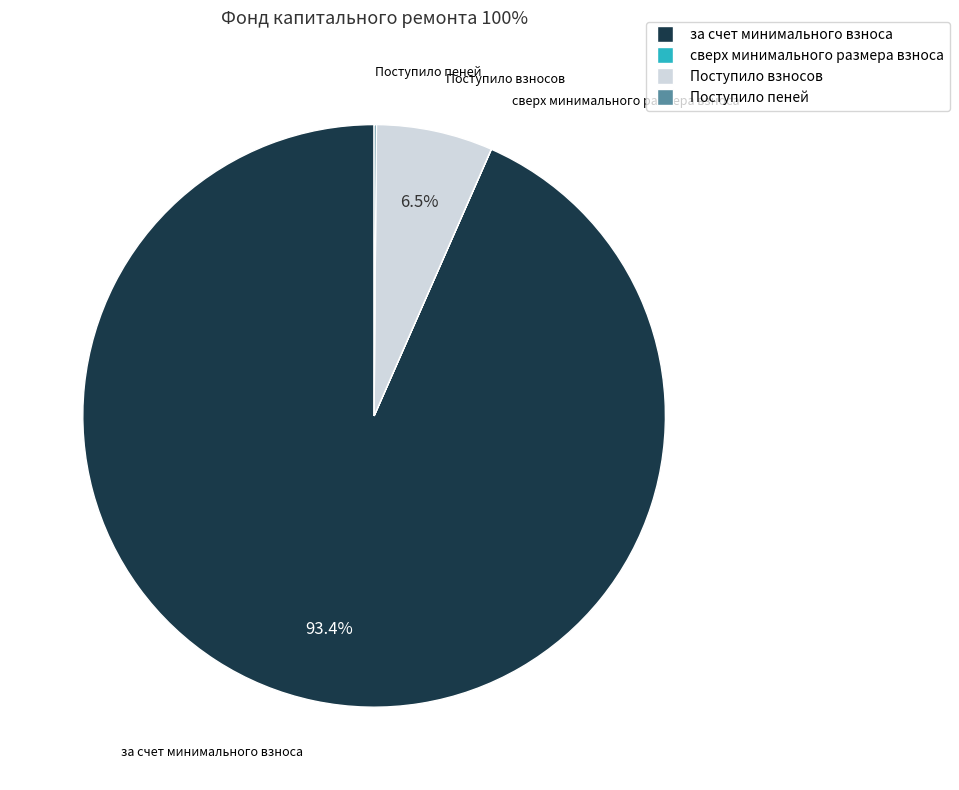

What is the total percentage of Поступило взносов and за счет минимального взноса?

99.9%